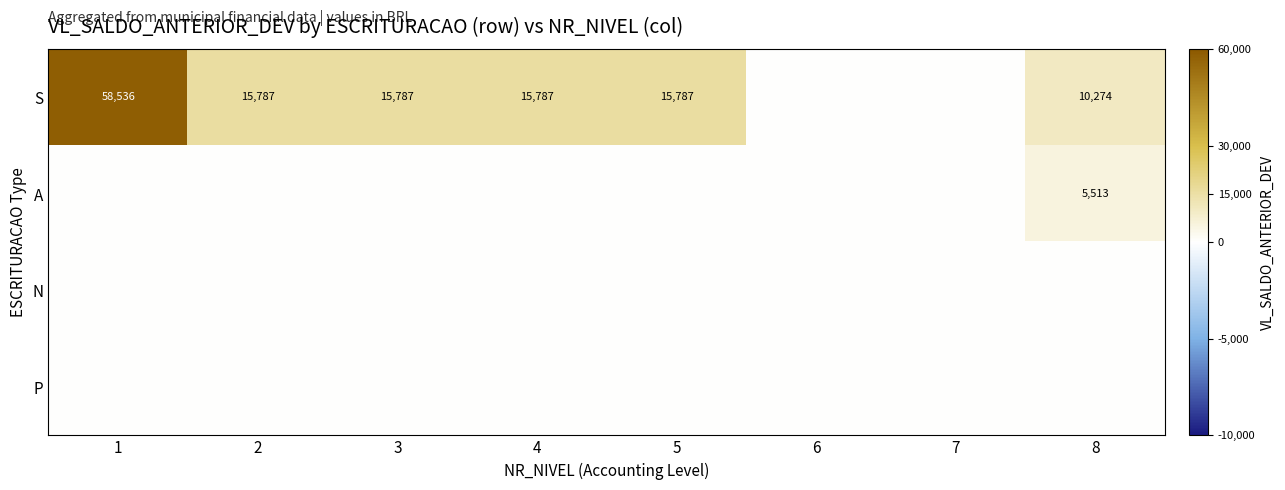

The value of S at 2 is 15787. True or false?

True